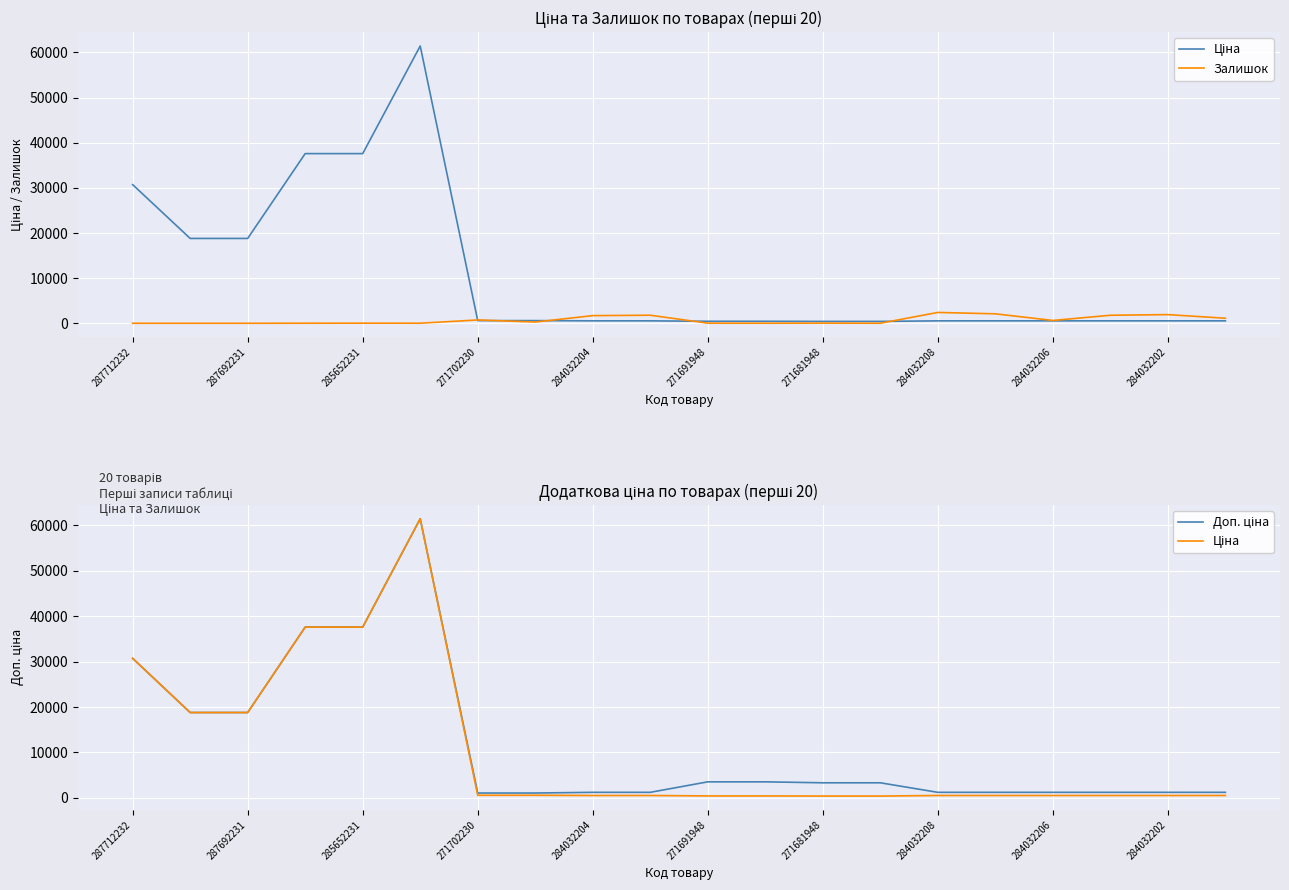

Count the number of data series in this chart.

3